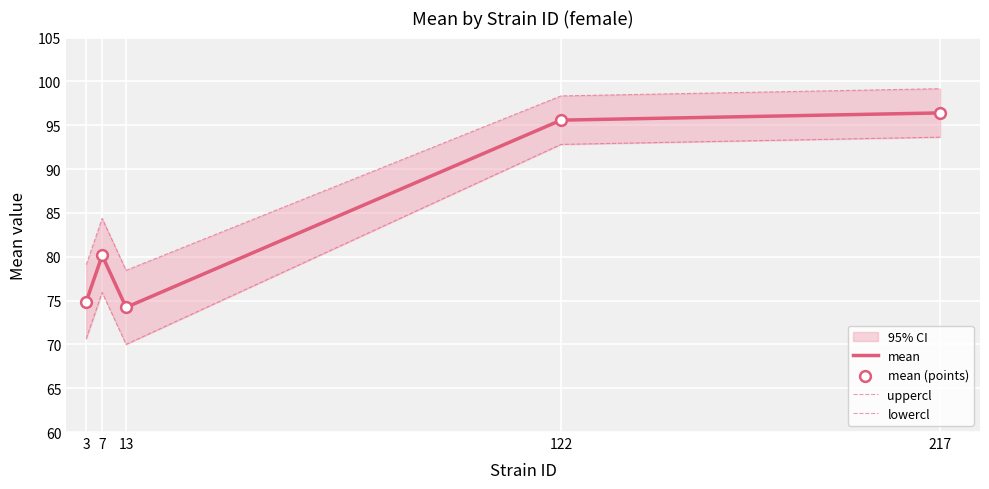

At how many categories does at least one series exceed 82?

3